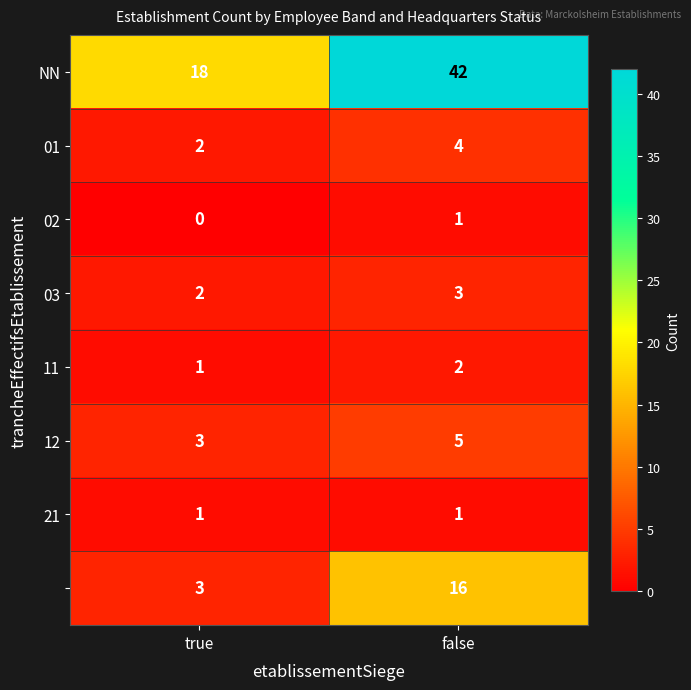

At which category does the chart reach its minimum across all series?

true